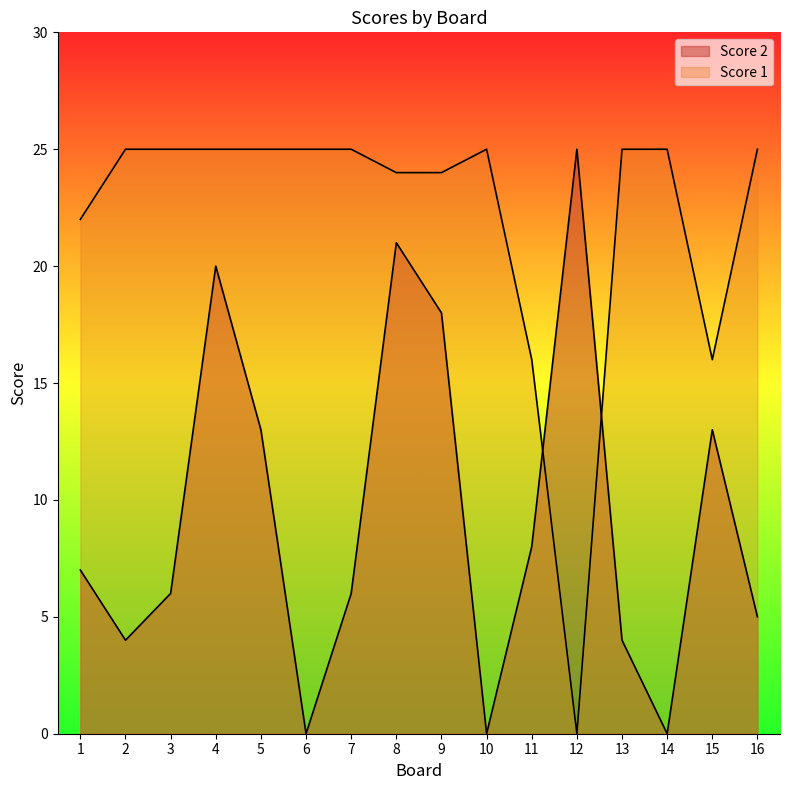

Which series changed the most between 9 and 14?

Score 2